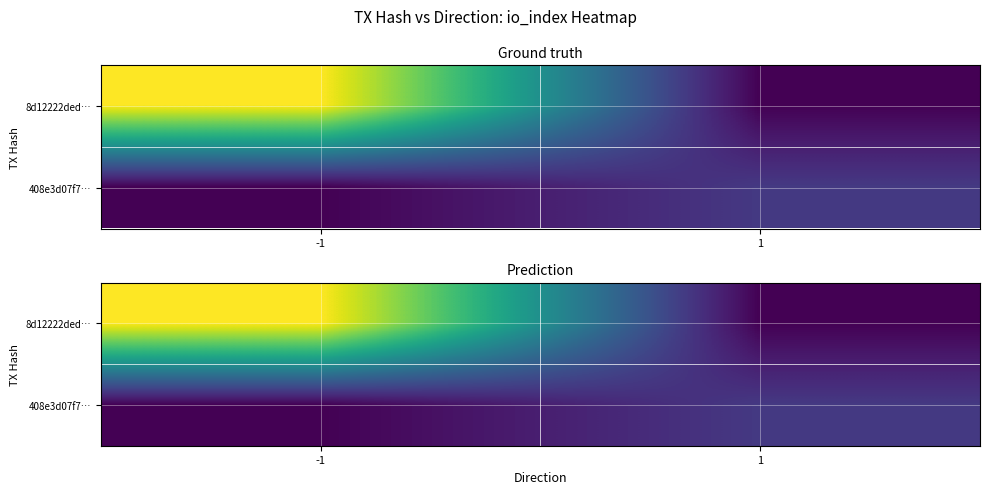

Is the value of 408e3d07f7… at 1 greater than the value of 8d12222ded… at -1?

No